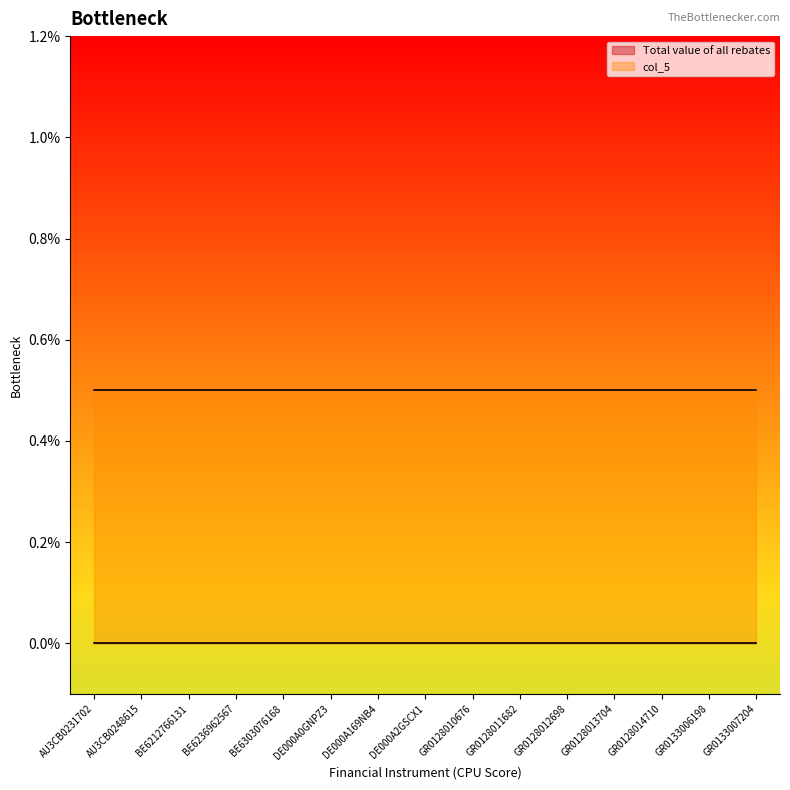

True or false: col_5 and Total value of all rebates intersect in this chart.

False